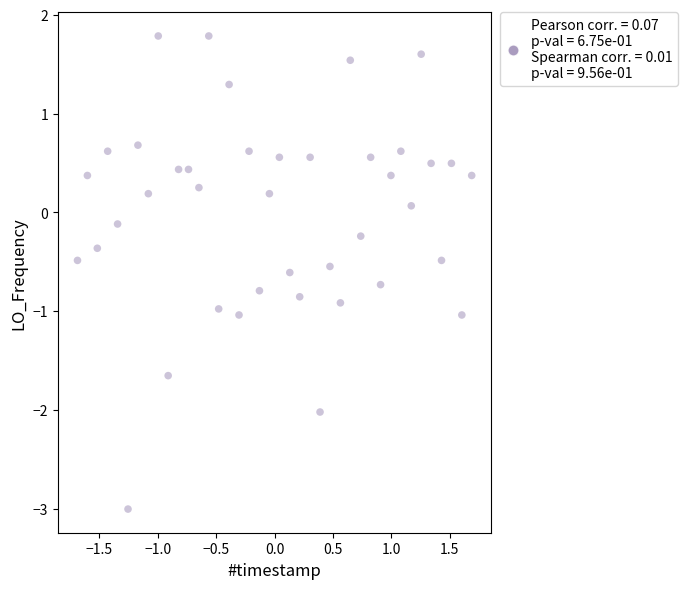

What is the range of X values (max minus min)?

3.4